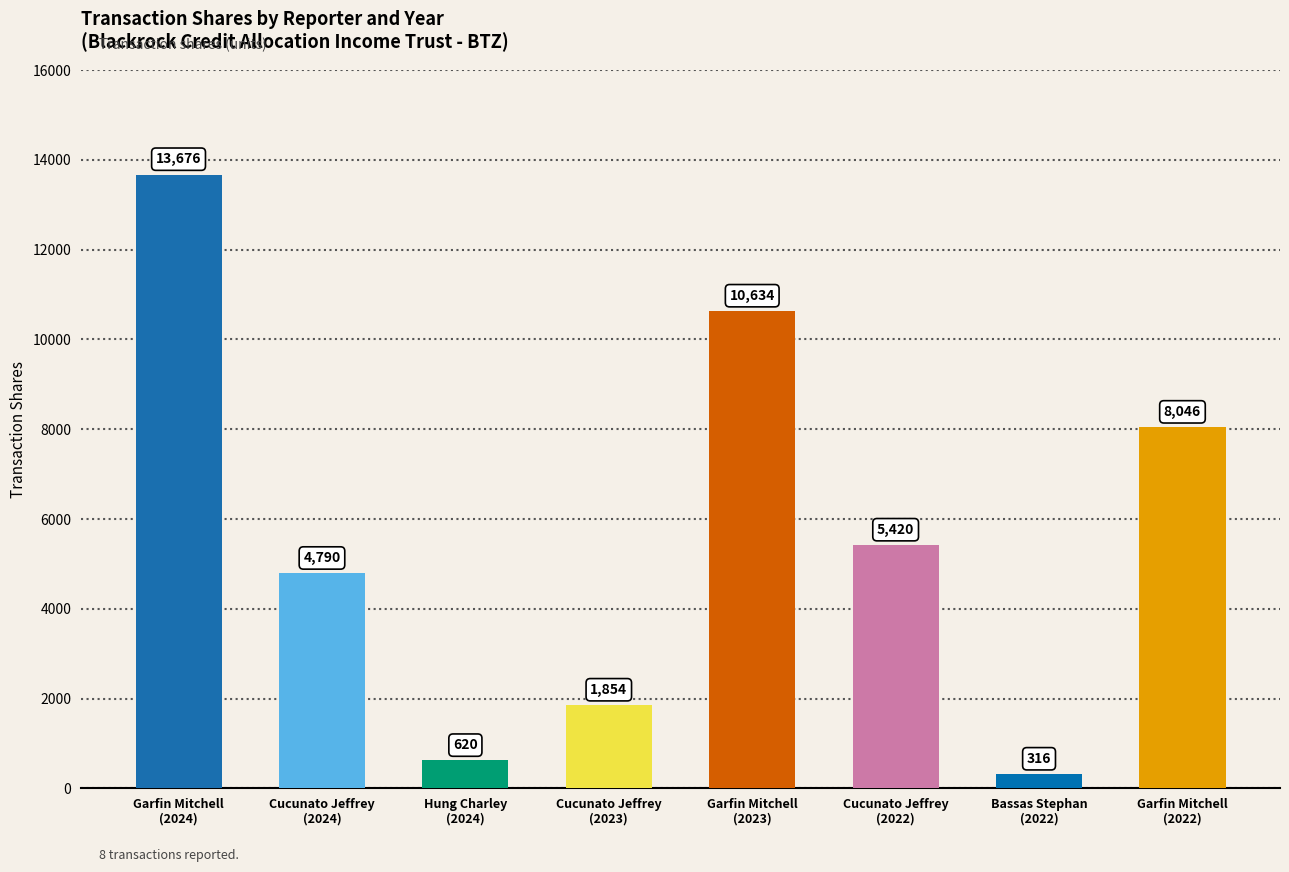

What is the value of the 5th bar from the left?

10634